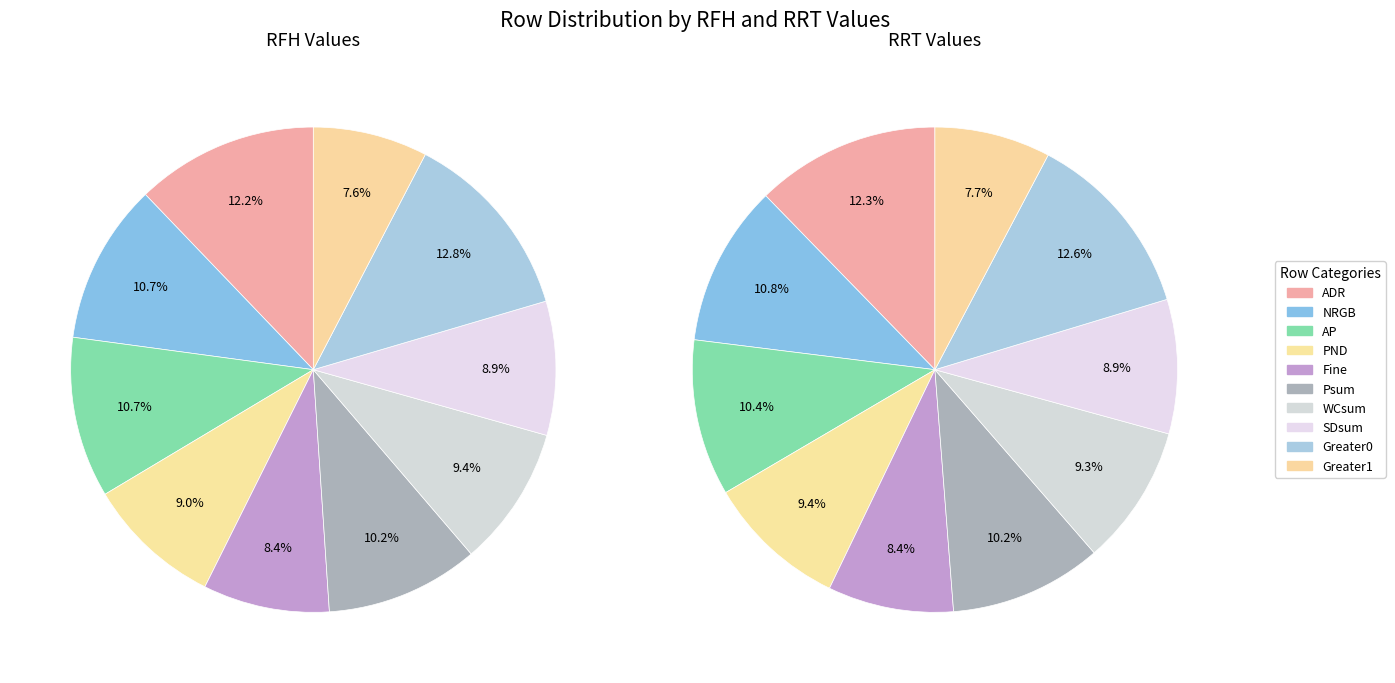

What percentage is NOT represented by 5?

89.8%